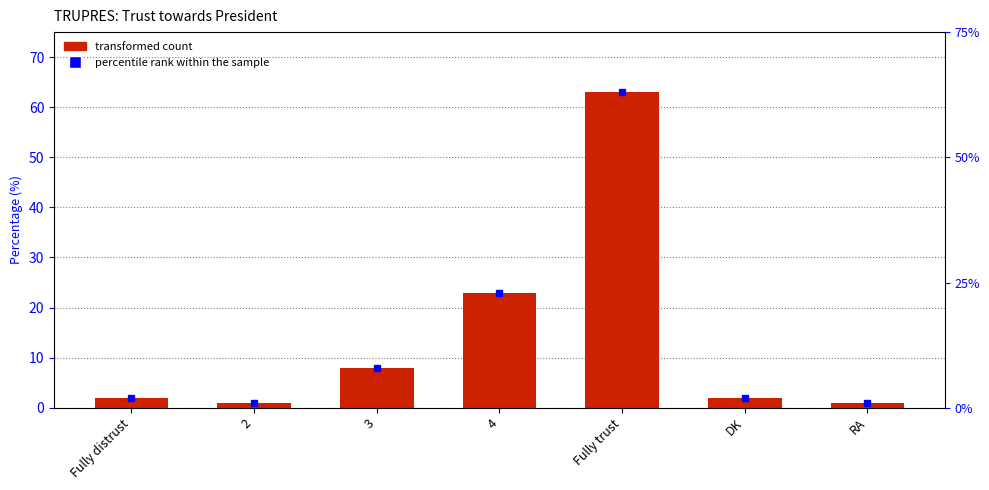

What is the difference between the maximum and minimum values?

62